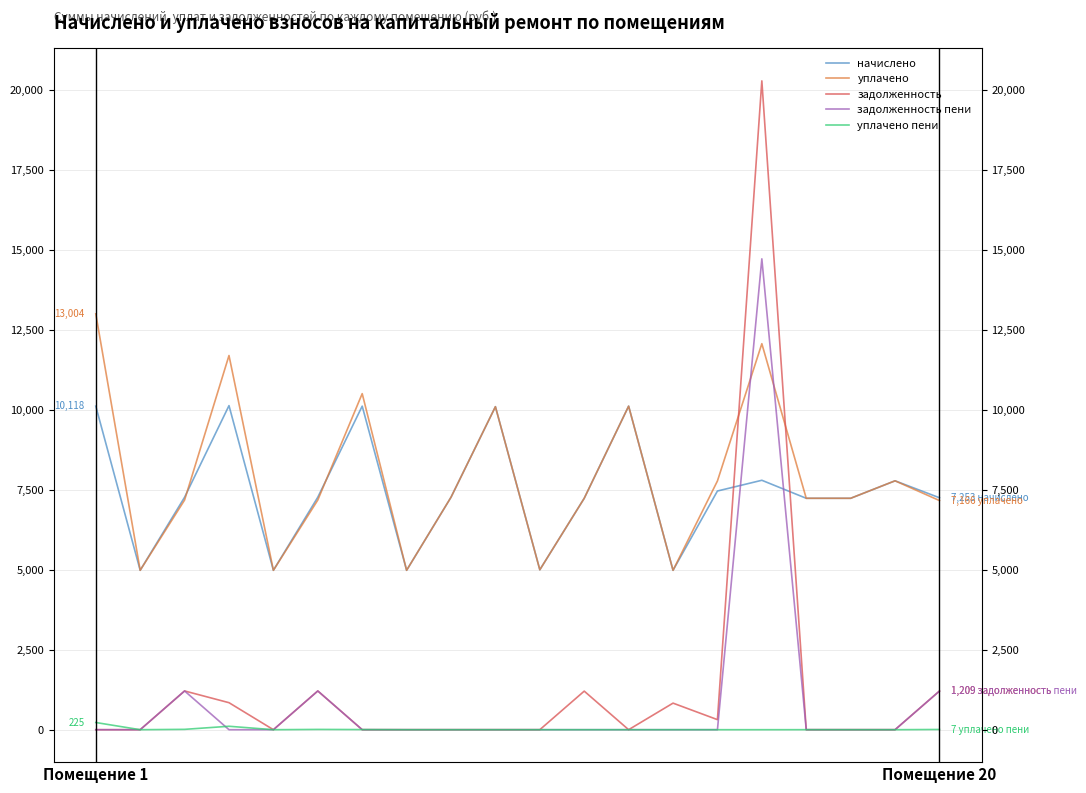

What is the value of the начислено point at the 1st from the left?

10118.2